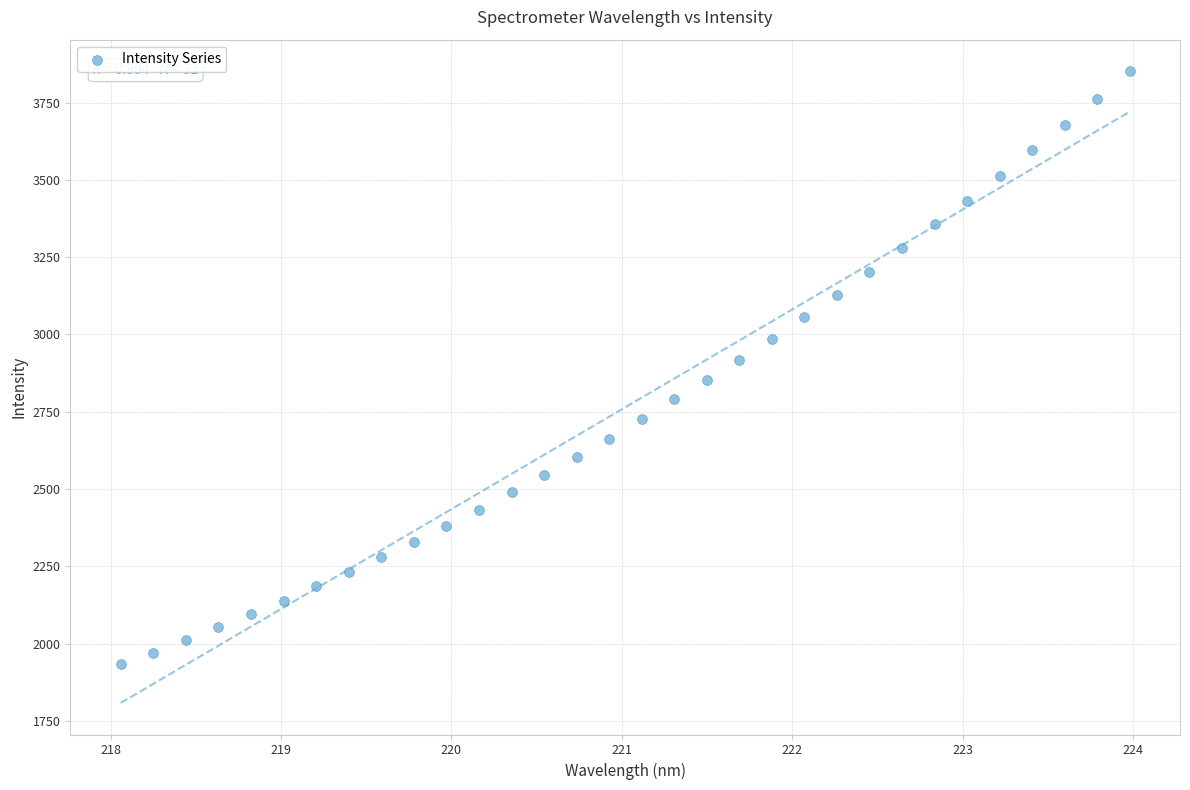

What is the range of X values (max minus min)?

5.9